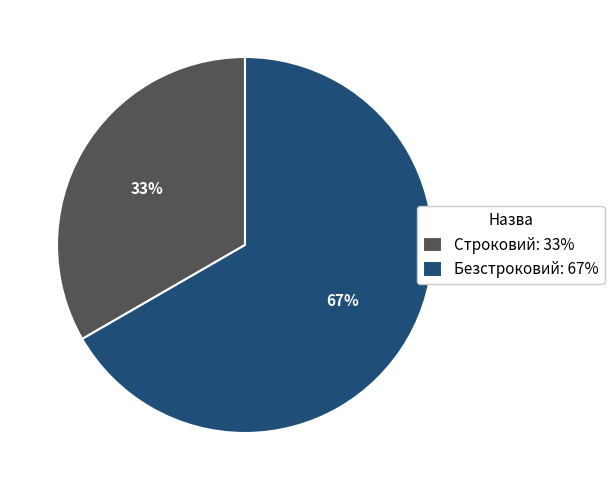

Which category accounts for the majority?

Безстроковий